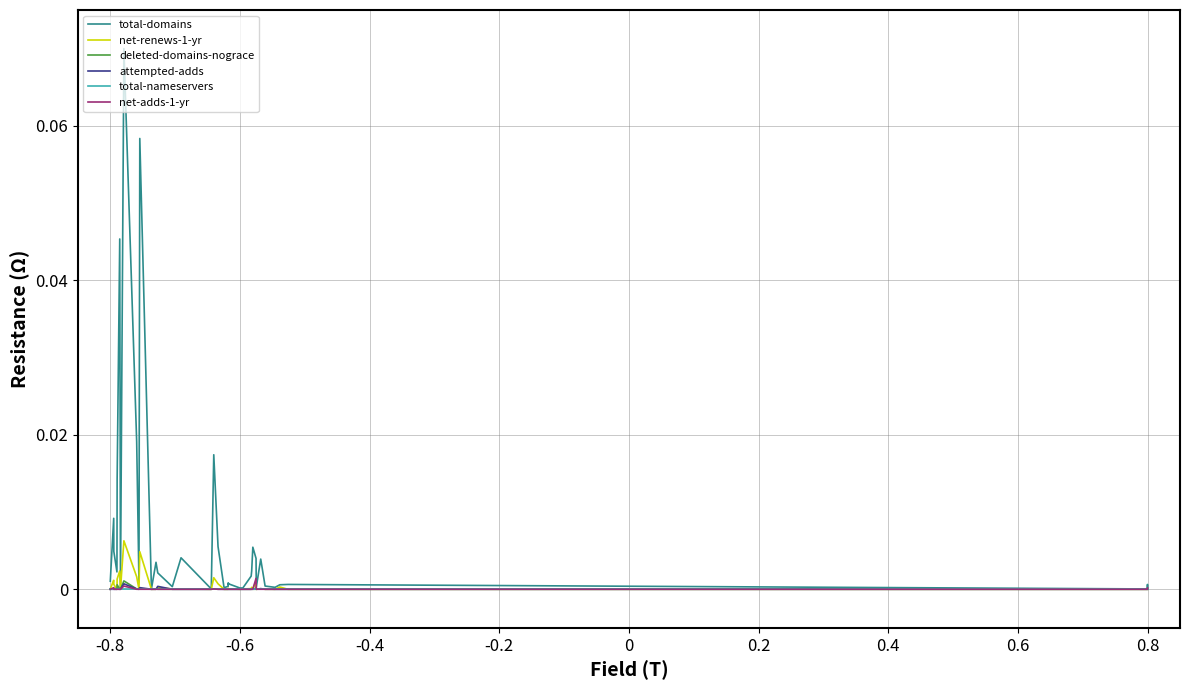

Is this an area chart (filled region under the line)?

No